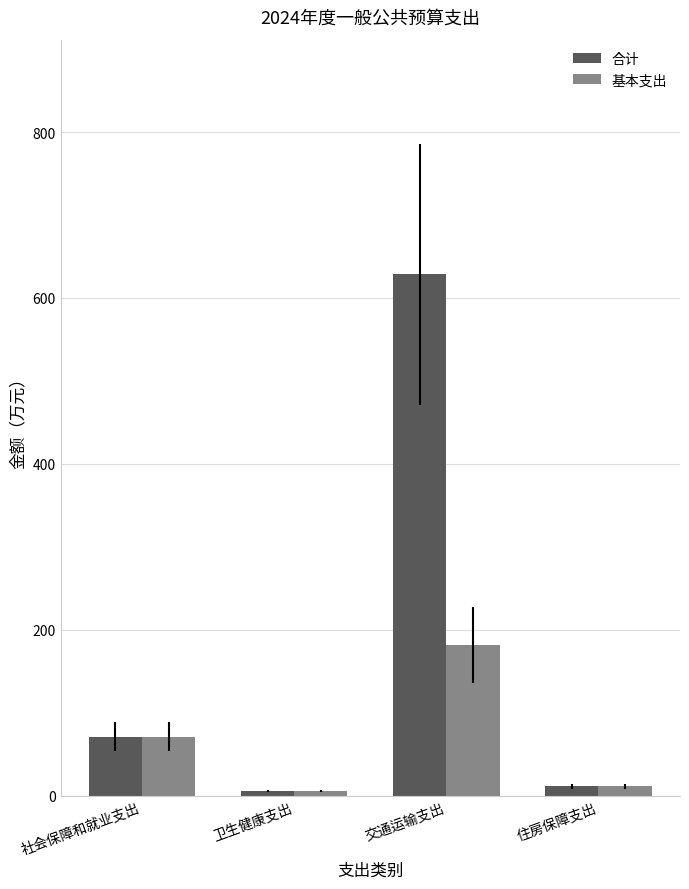

The 基本支出 series shows 181.8 at 交通运输支出. True or false?

True